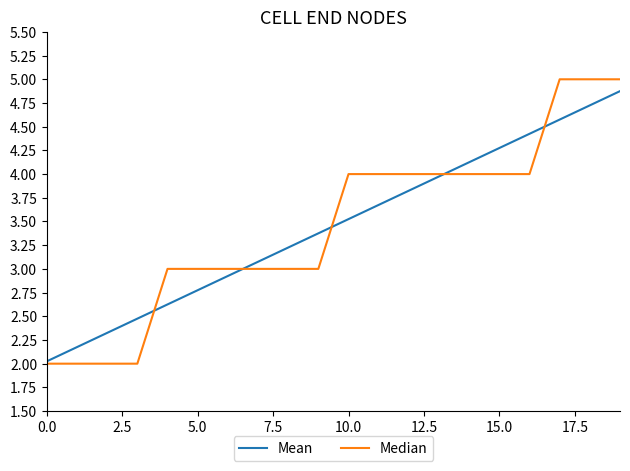

Which series has the largest range (max minus min)?

Median